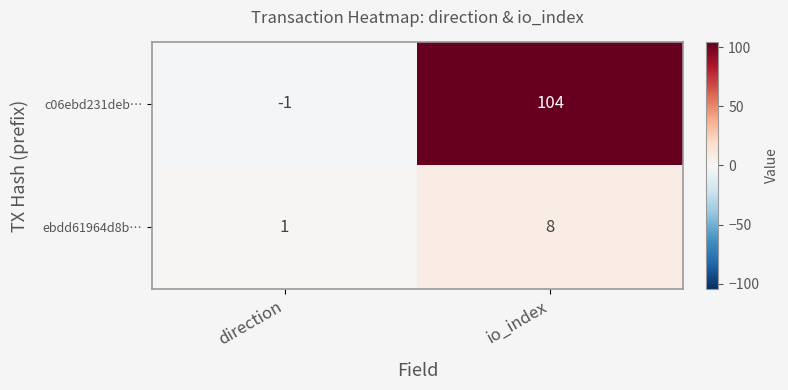

Which label corresponds to the largest value in the chart?

io_index